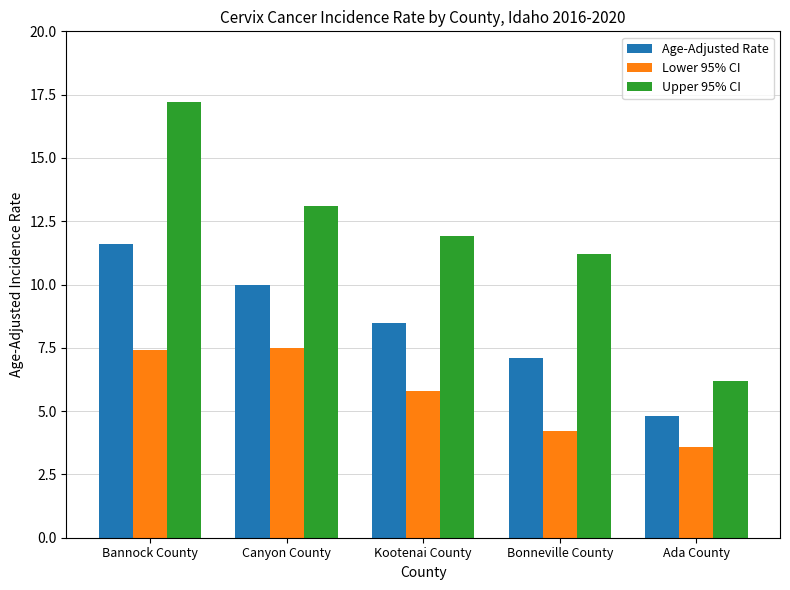

What position from the left is Bonneville County?

4